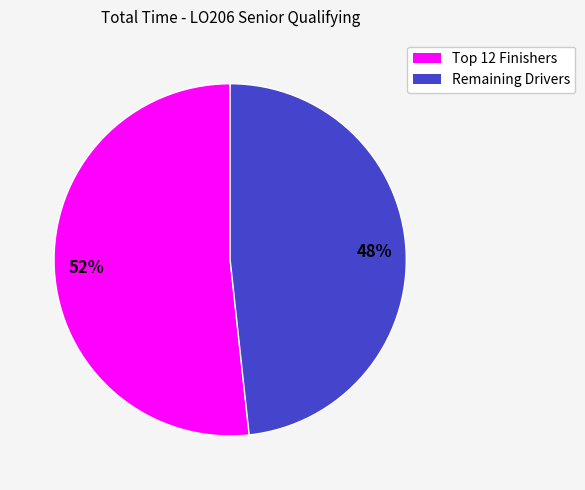

To the nearest percent, what is the average slice percentage?

50%